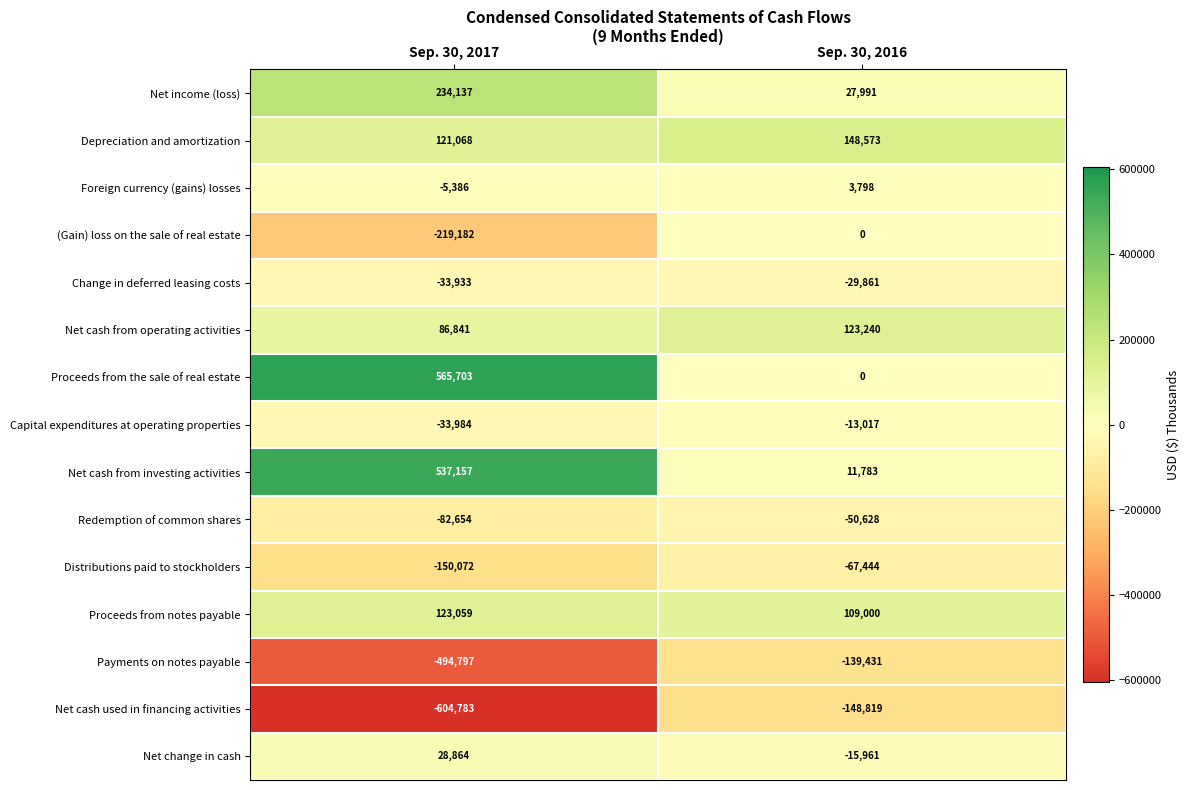

At how many categories does at least one series exceed 112522?

2